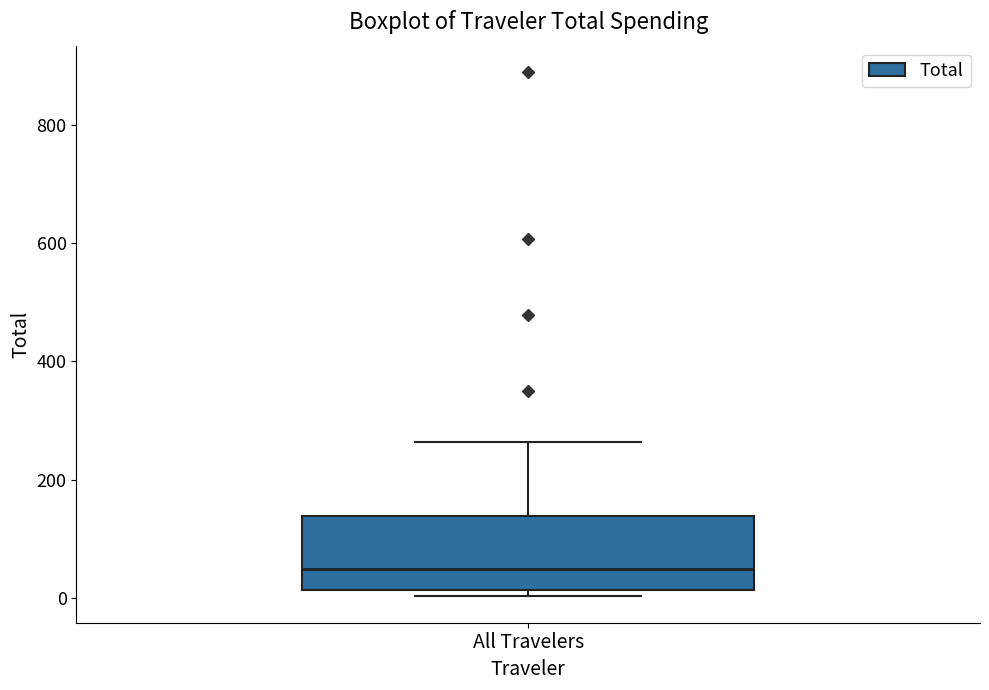

Where does the upper whisker of the box for All Travelers end on the y-axis? The values are not printed on the chart, so give them approximately, as read against the axis.

260